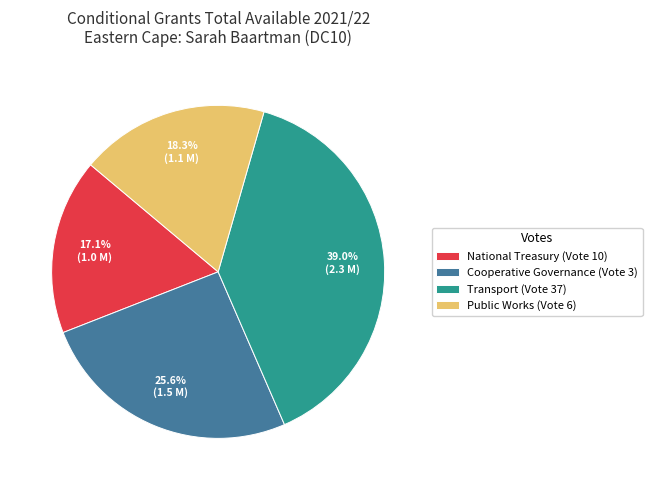

To the nearest percent, what percentage of the pie is Cooperative Governance (Vote 3)?

26%